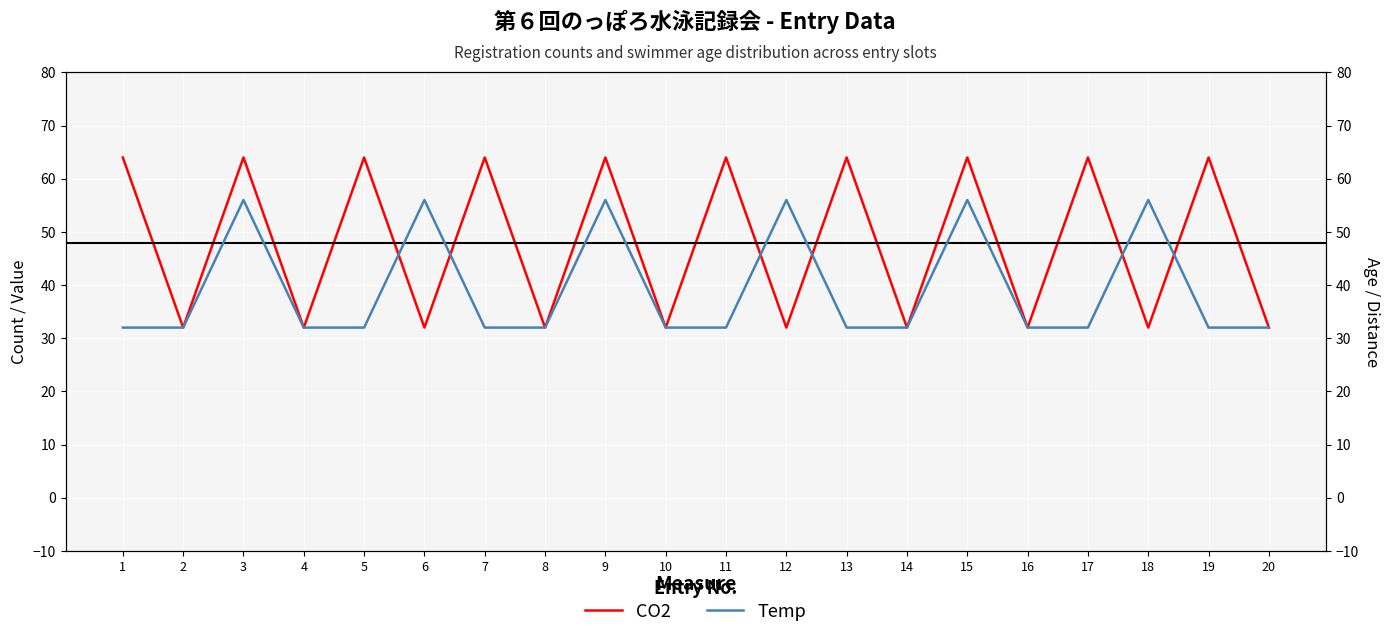

What value does the Temp series have at 11, to the nearest 5?

30